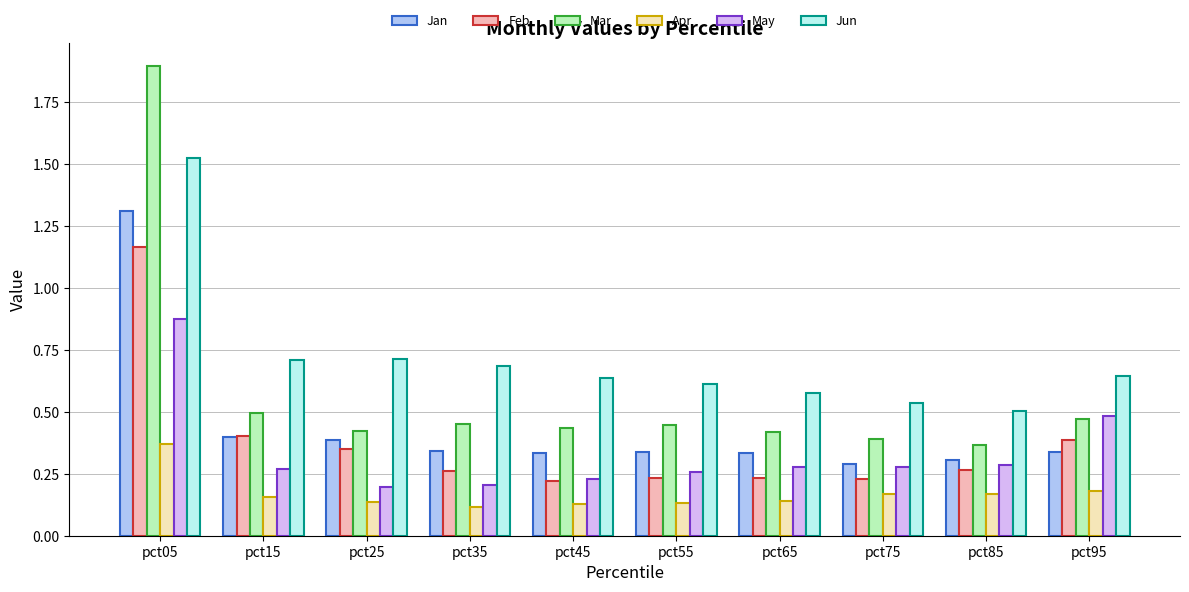

What is the sum of all Apr values?

1.7